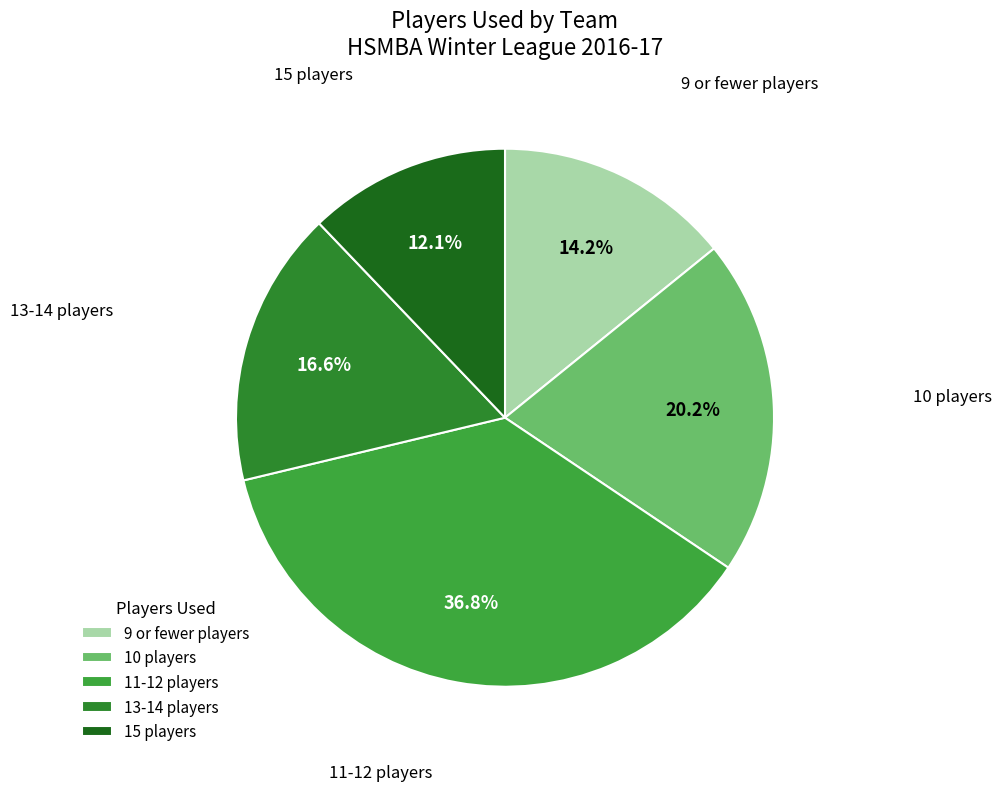

To the nearest percent, what is the difference between the largest and smallest slice percentages?

25%